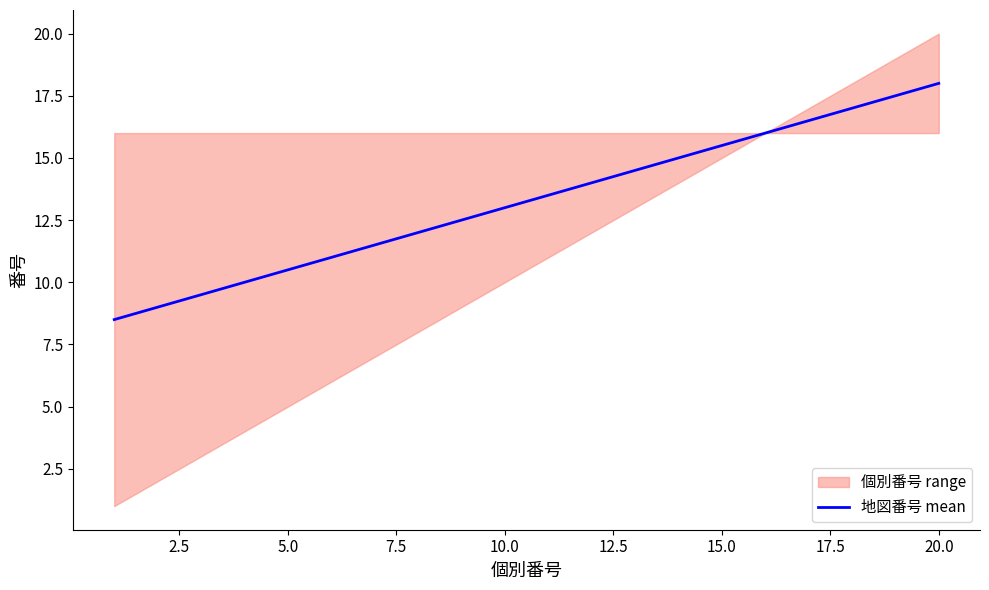

True or false: 地図番号 mean has a value of 4.4 at 15.0.

False